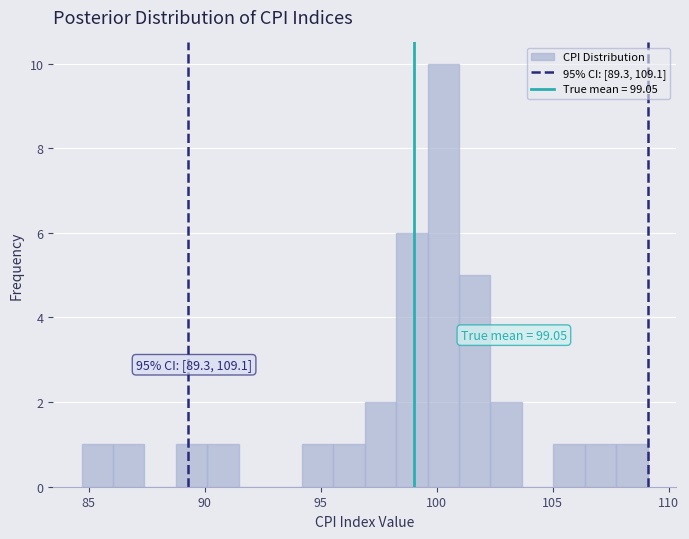

Around what value on the x-axis is the tallest bar? Give the approximate position of its centre, as read against the axis.

100.5